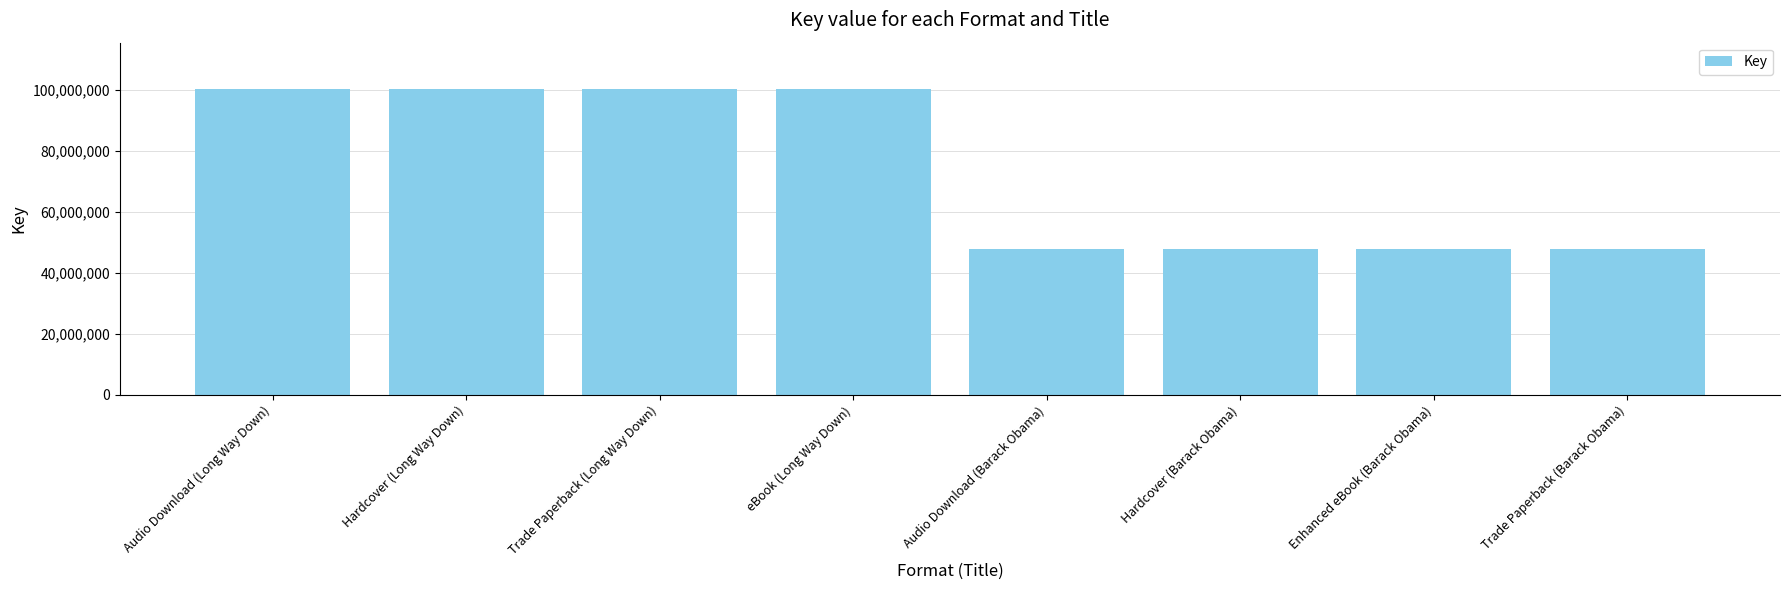

What is the ratio of the value at Trade Paperback (Barack Obama) to the value at Hardcover (Barack Obama)?

1.0